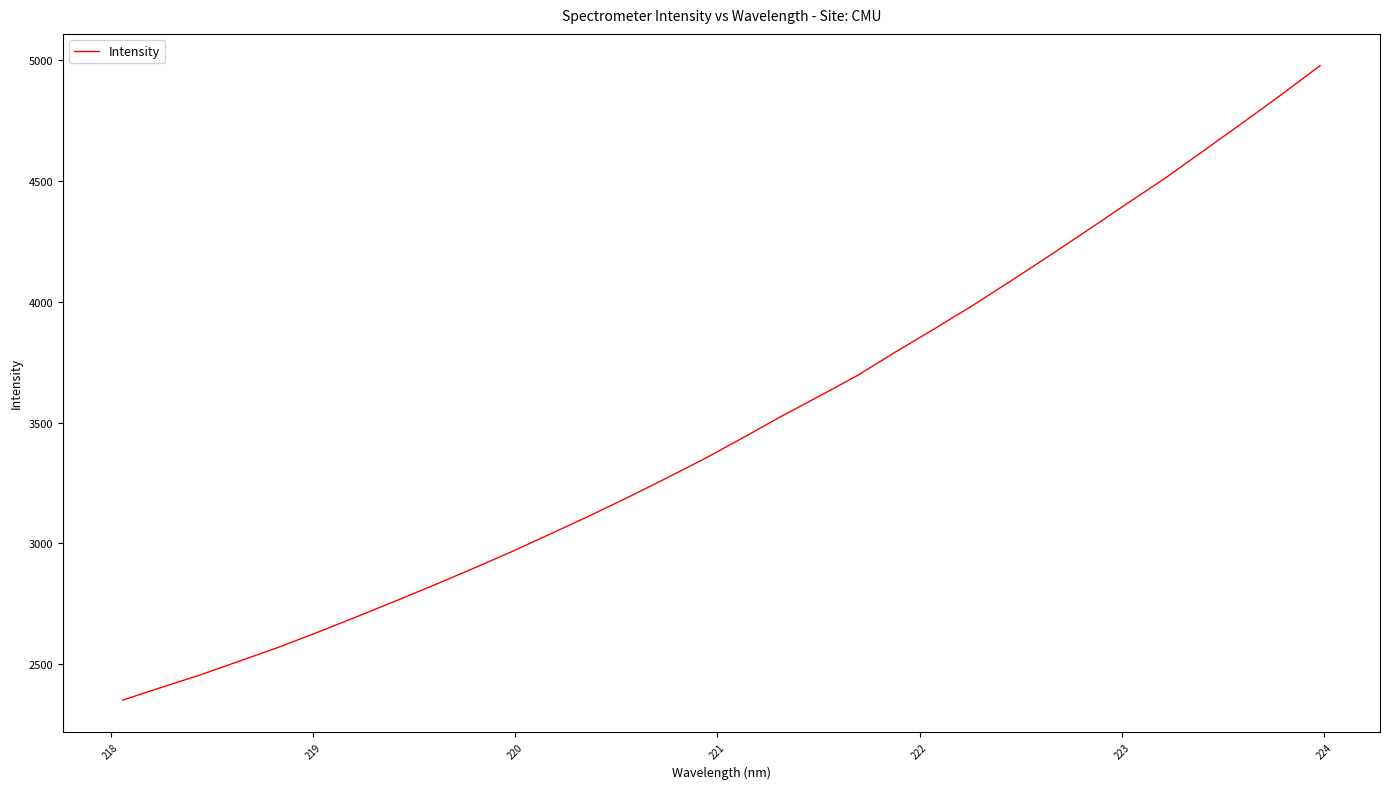

What is the minimum value shown in the chart?

2350.5